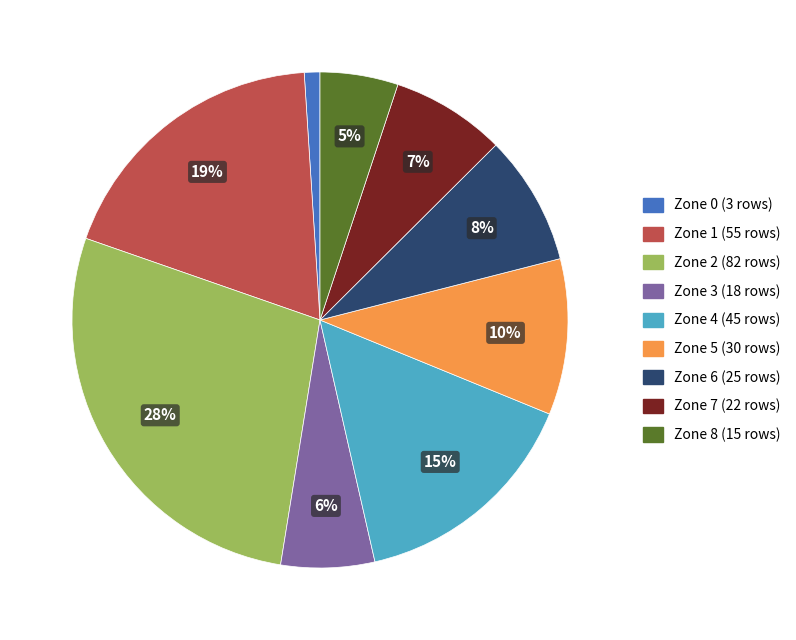

Is there a majority slice in this chart?

No